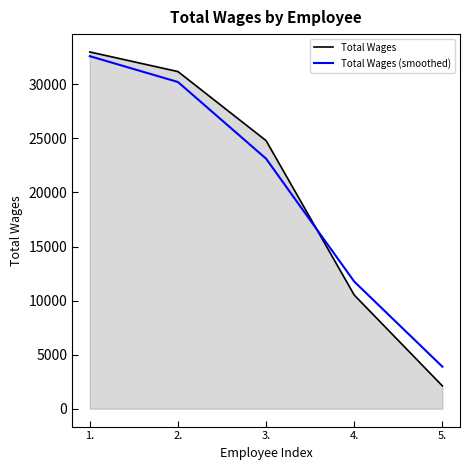

At 2., list the series in order from smallest to largest.

Total Wages (smoothed), Total Wages